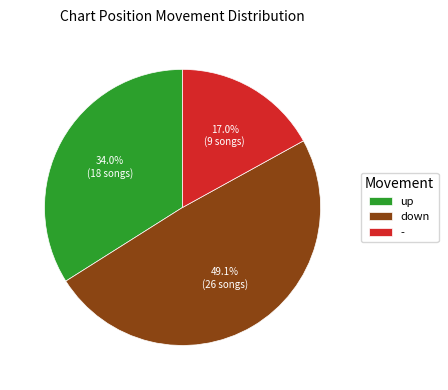

To the nearest percent, what percentage of the pie is -?

17%